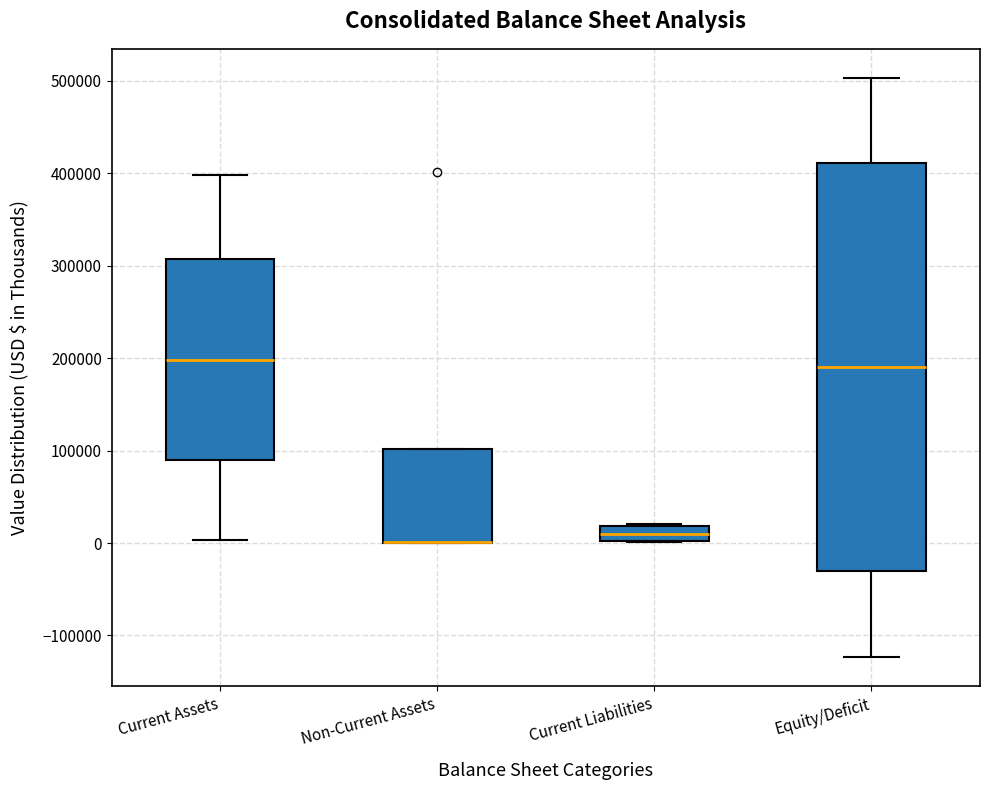

Where is the lower edge of the box for Non-Current Assets on the y-axis? The values are not printed on the chart, so give them approximately, as read against the axis.

0